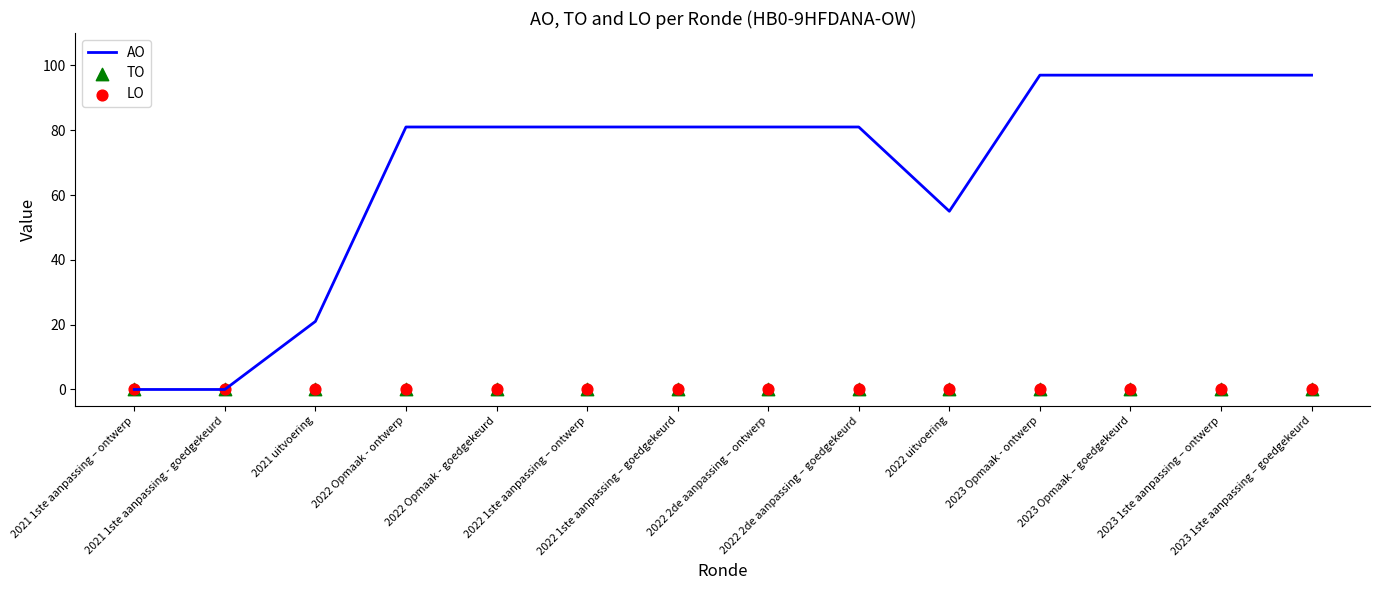

At how many categories does at least one series exceed 84?

4